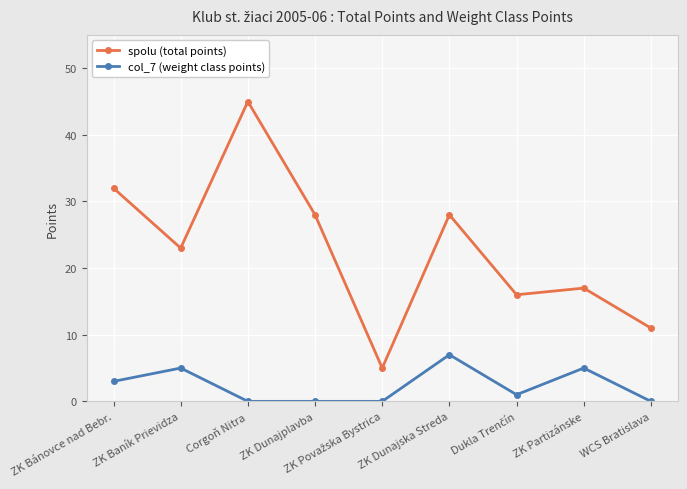

Rank the series by their maximum value, from lowest to highest.

col_7 (weight class points), spolu (total points)